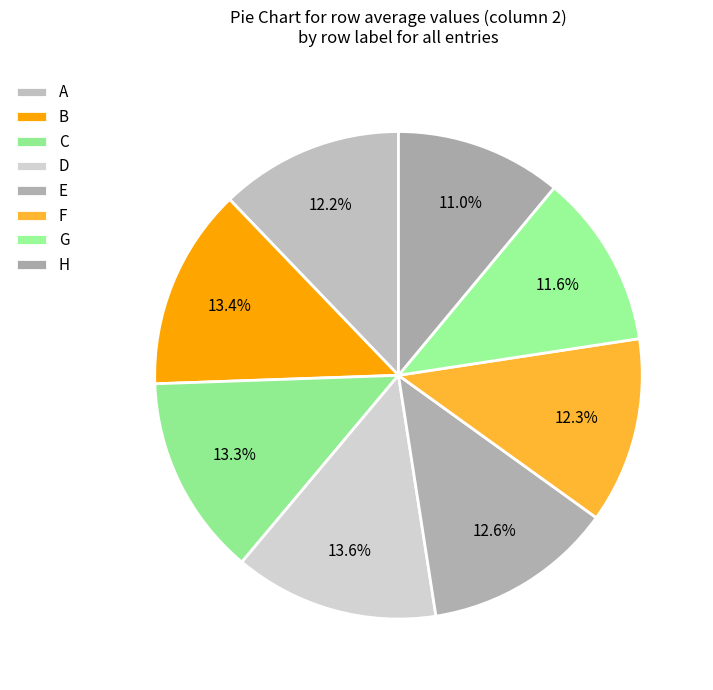

What percentage is NOT represented by D?

86.4%